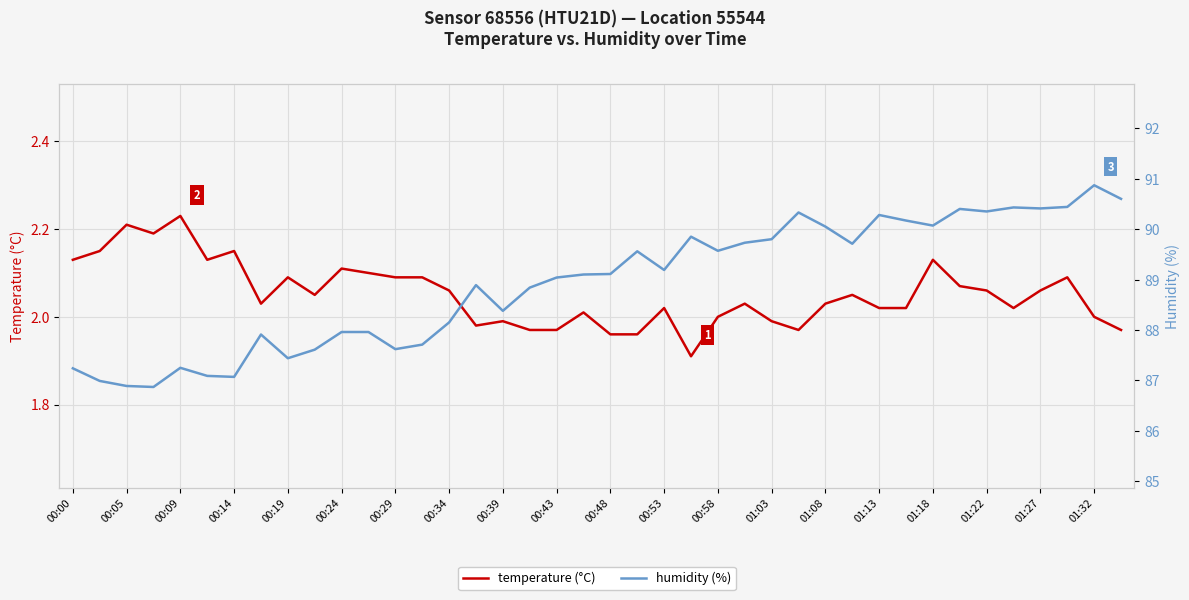

At 00:43, list the series in order from largest to smallest.

humidity, temperature